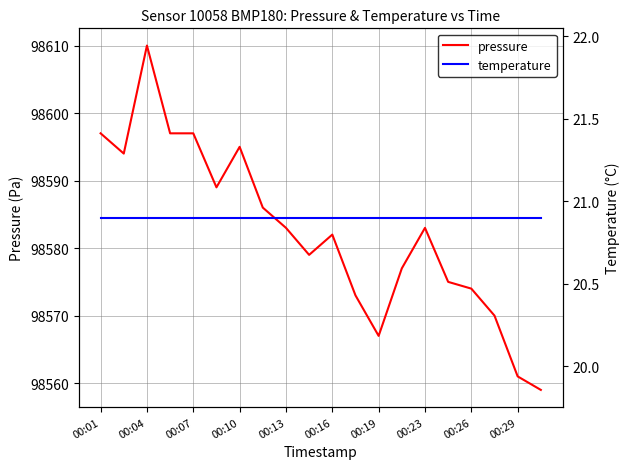

True or false: pressure has a value of 98583 at 00:23.

True